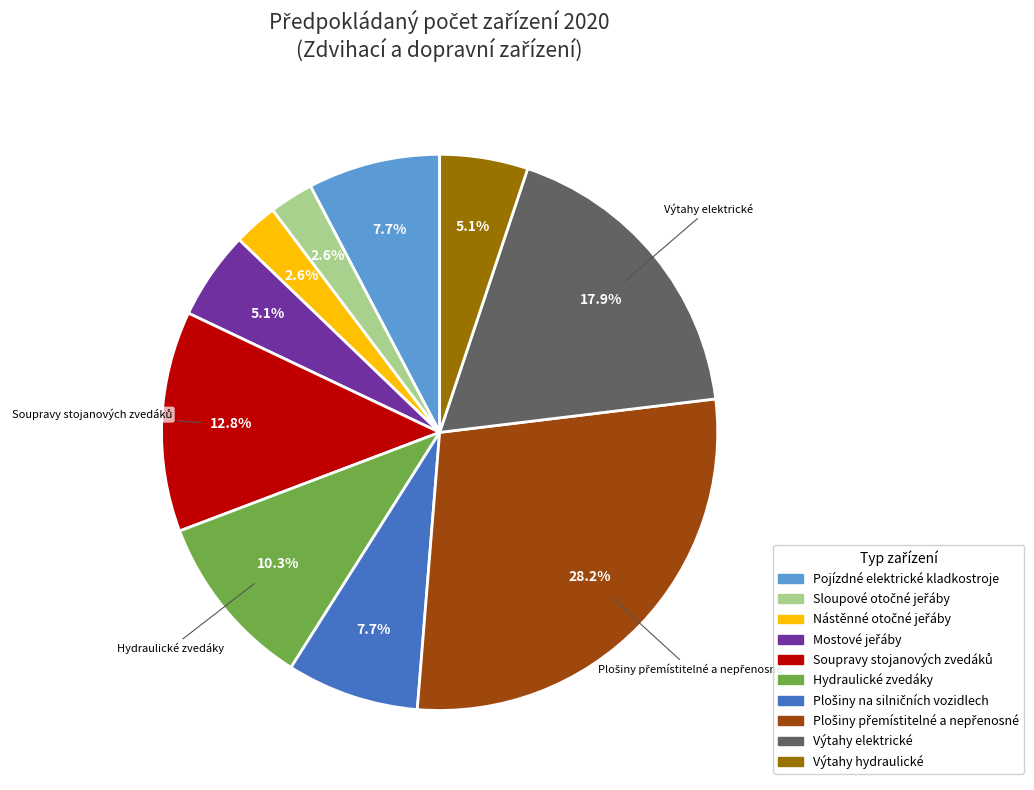

Is there a majority slice in this chart?

No